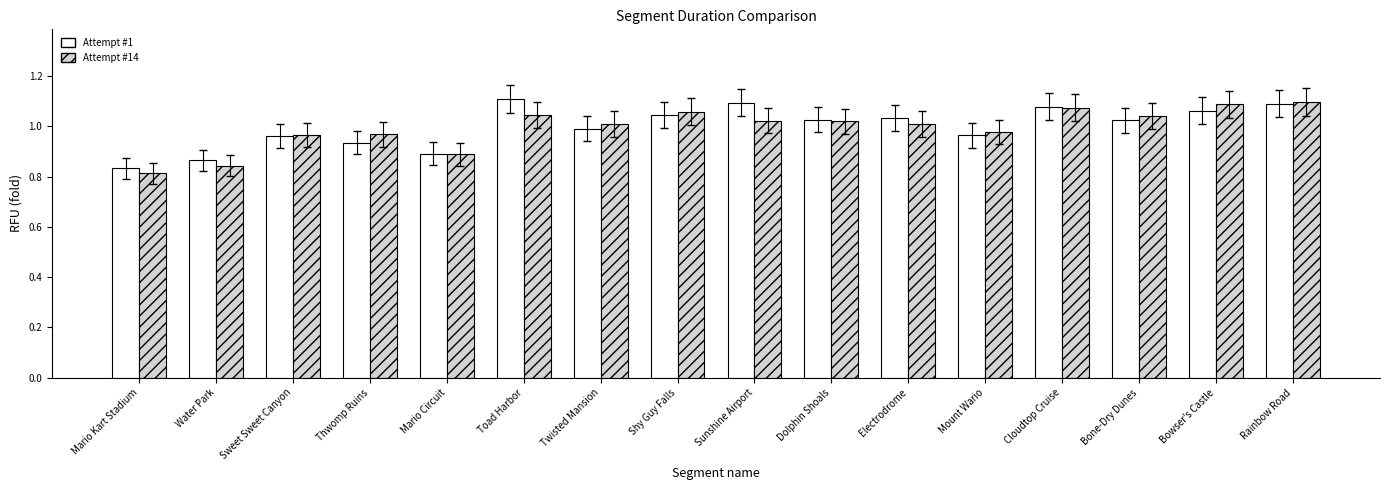

What is the total value across all series at Thwomp Ruins?

1.9